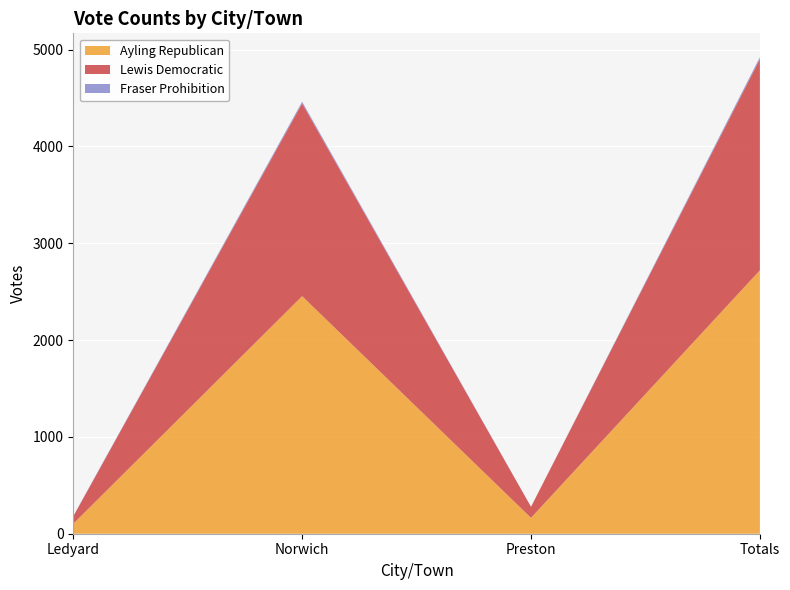

Reading left to right, what are all the values shown in this chart?

Ayling Republican: 103	2453	164	2720
Lewis Democratic: 76	1991	114	2181
Fraser Prohibition: 3	17	0	20